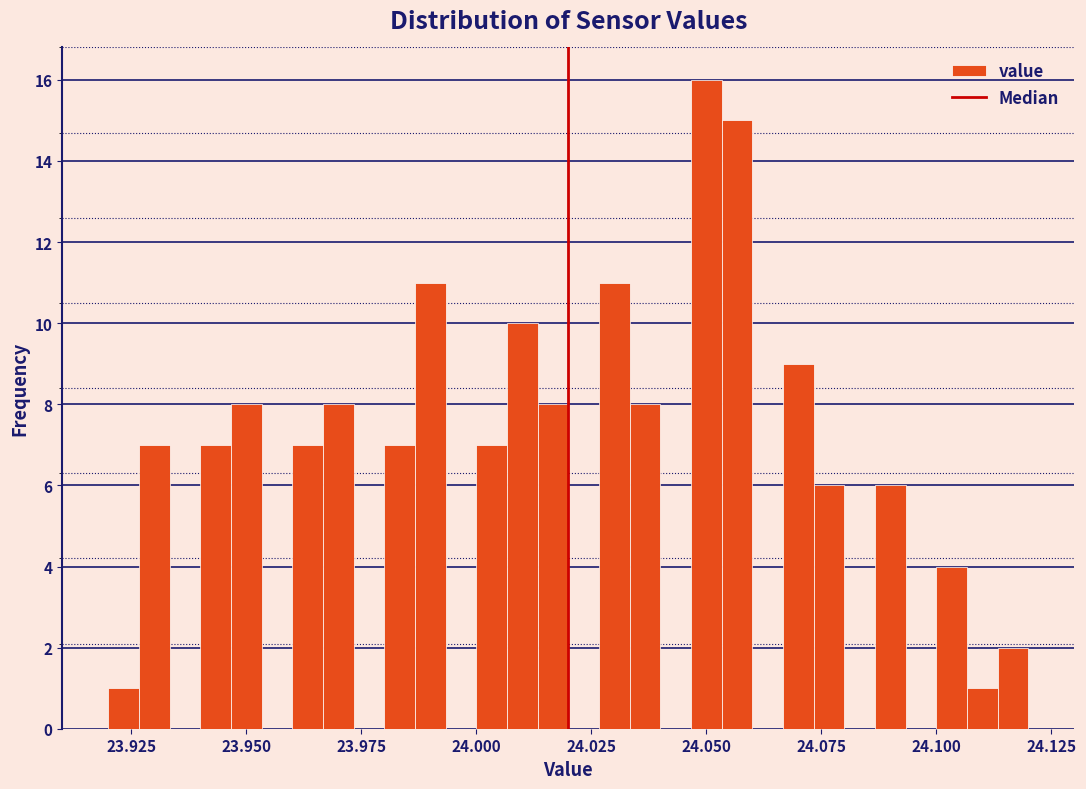

Read against the x-axis, roughly where is the centre of the tallest bar?

24.050